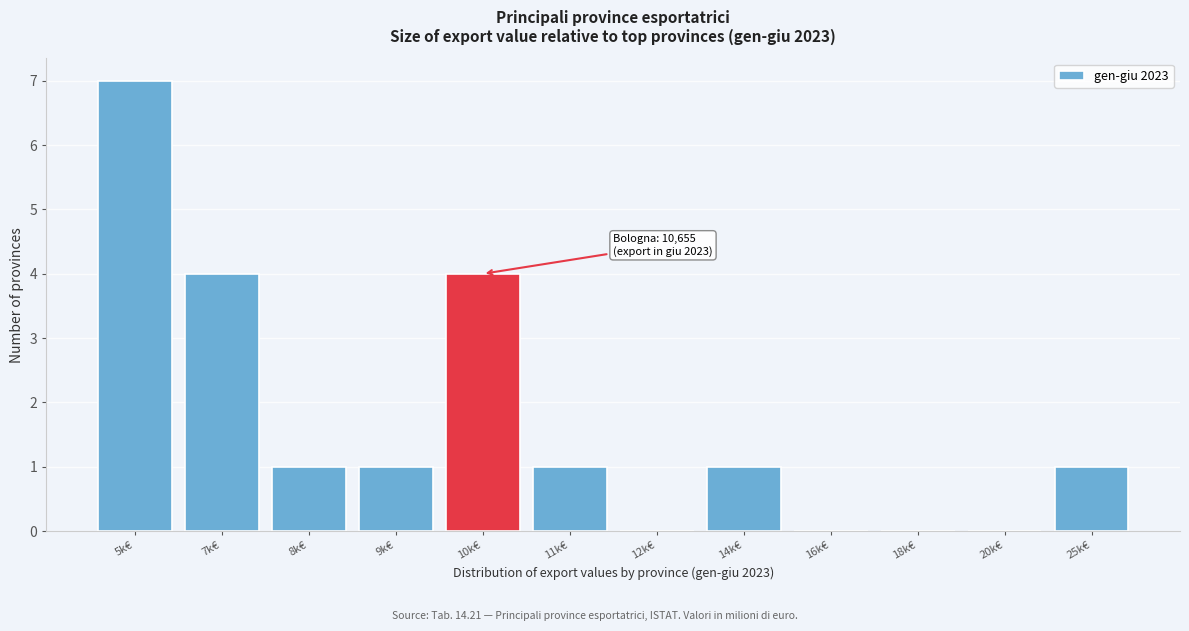

Reading left to right, list all the values displayed in this chart.

5k€=7	7k€=4	8k€=1	9k€=1	10k€=4	11k€=1	12k€=0	14k€=1	16k€=0	18k€=0	20k€=0	25k€=1